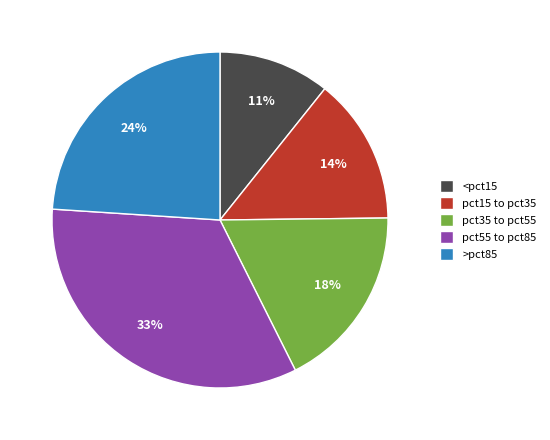

True or false: pct55 to pct85 accounts for 43% of the total.

False